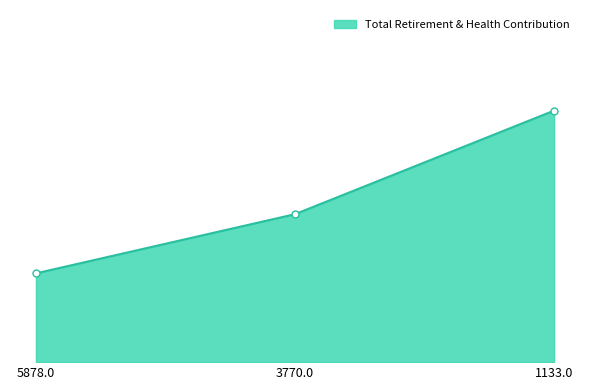

Approximately how many times larger is the value at 3770.0 compared to 1133.0?

0.6